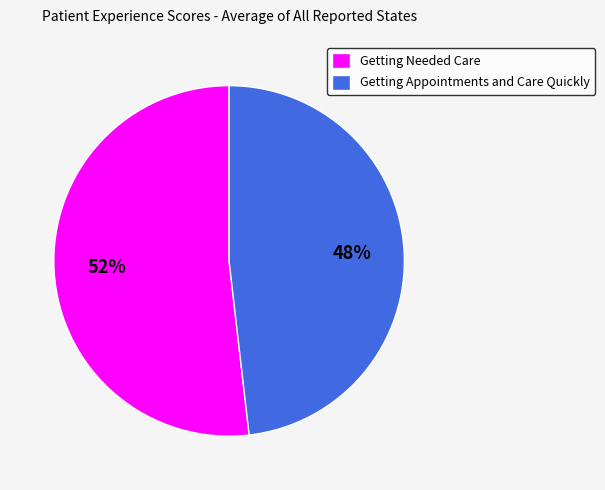

Between Getting Appointments and Care Quickly and Getting Needed Care, which is larger?

Getting Needed Care